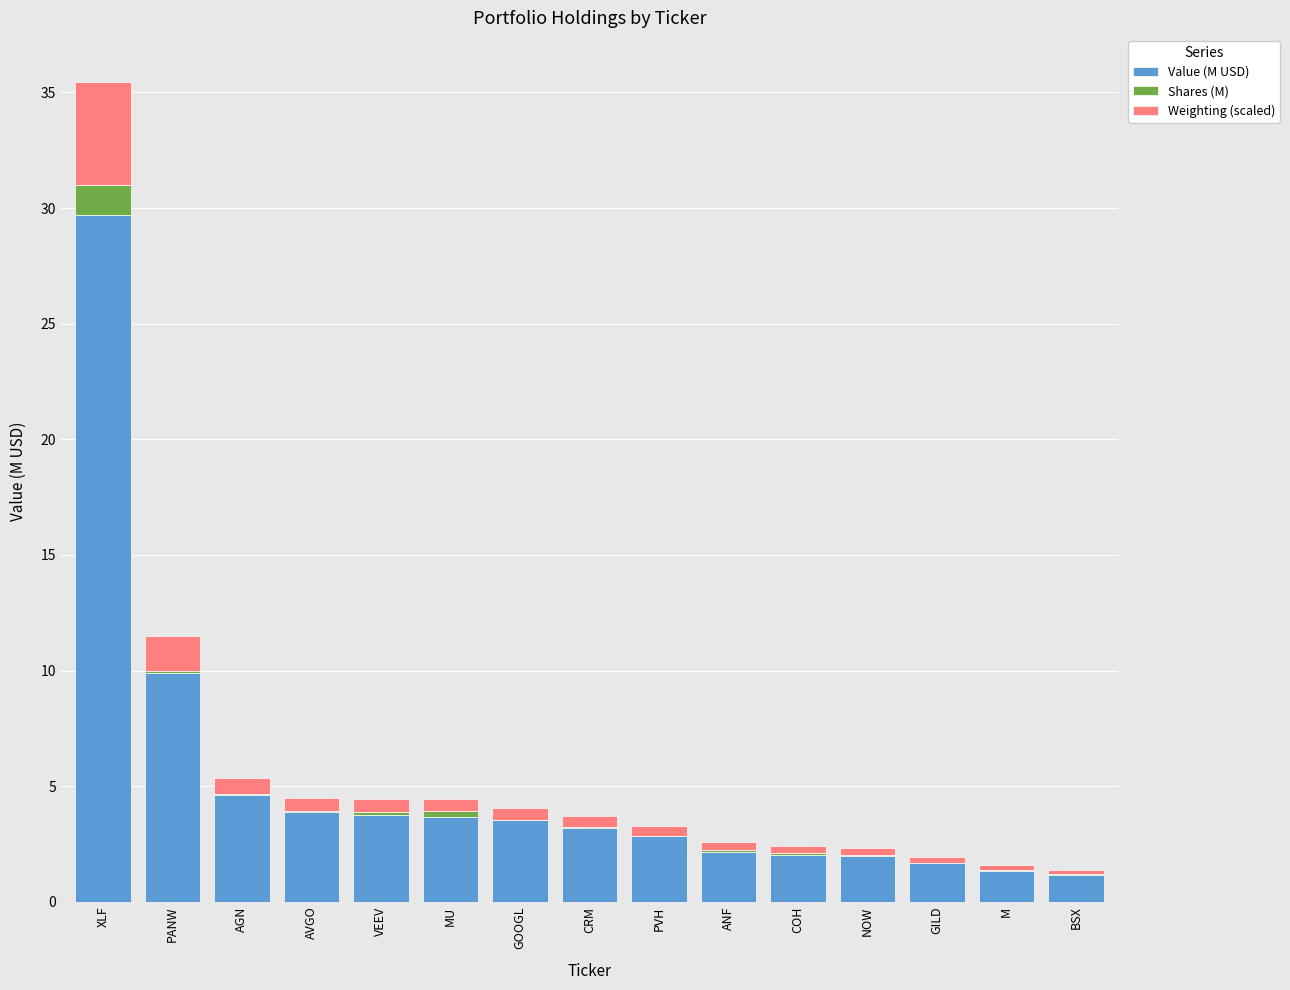

Where is Value (M USD) nearest to the value 15?

PANW